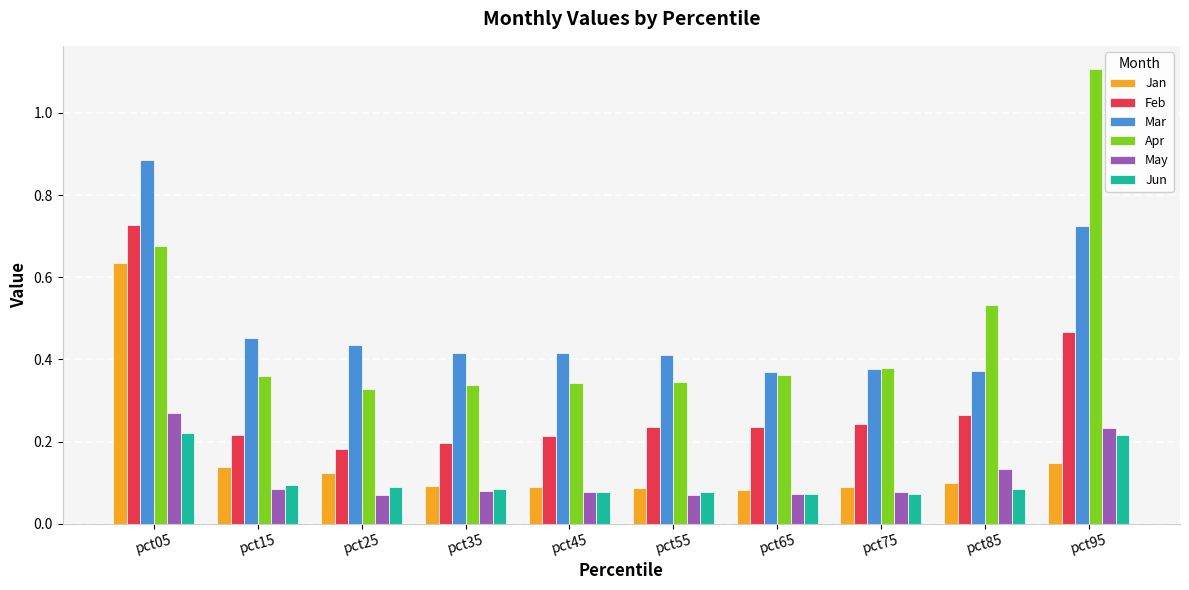

Rank the series by their maximum value, from lowest to highest.

Jun, May, Jan, Feb, Mar, Apr